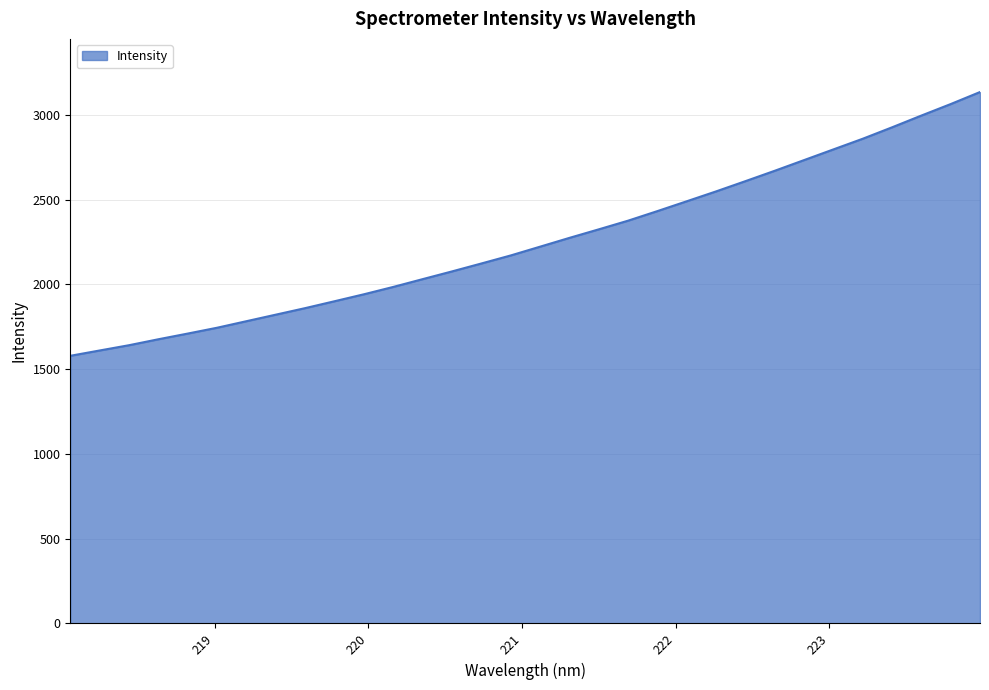

What is the maximum value shown in the chart?

3135.1